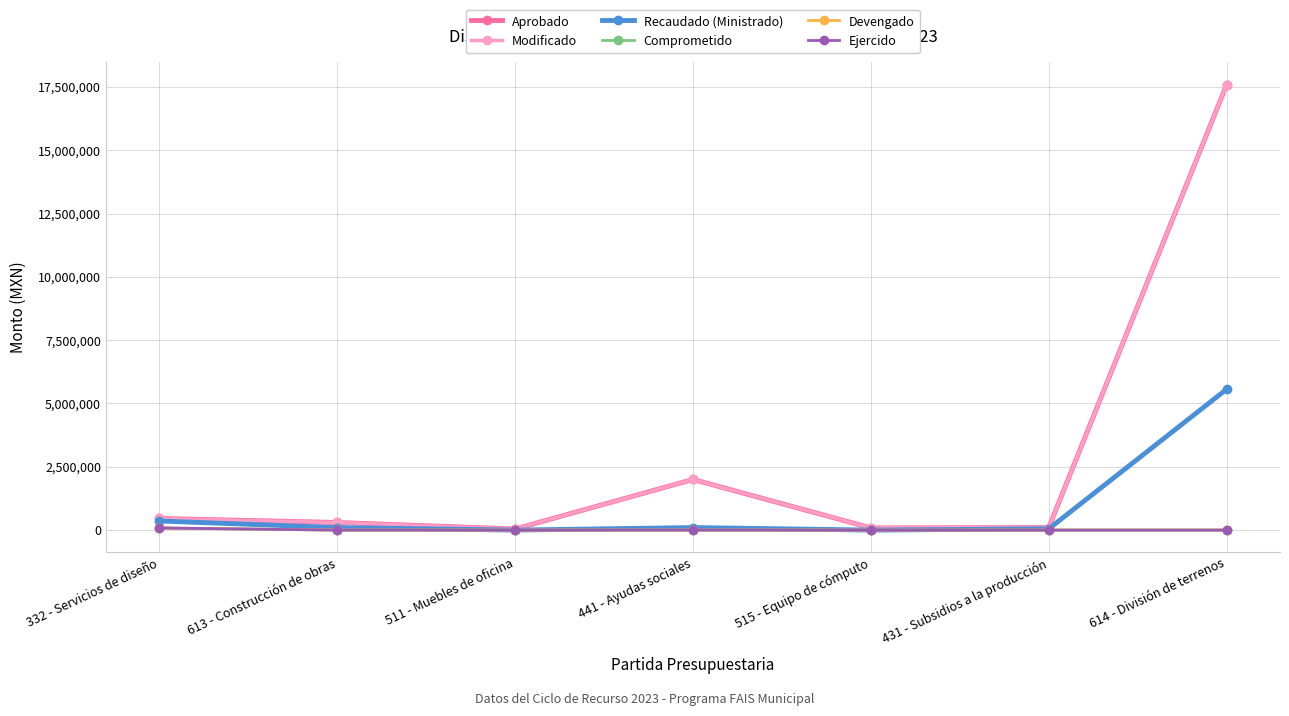

Which series has the largest total across all categories?

Aprobado